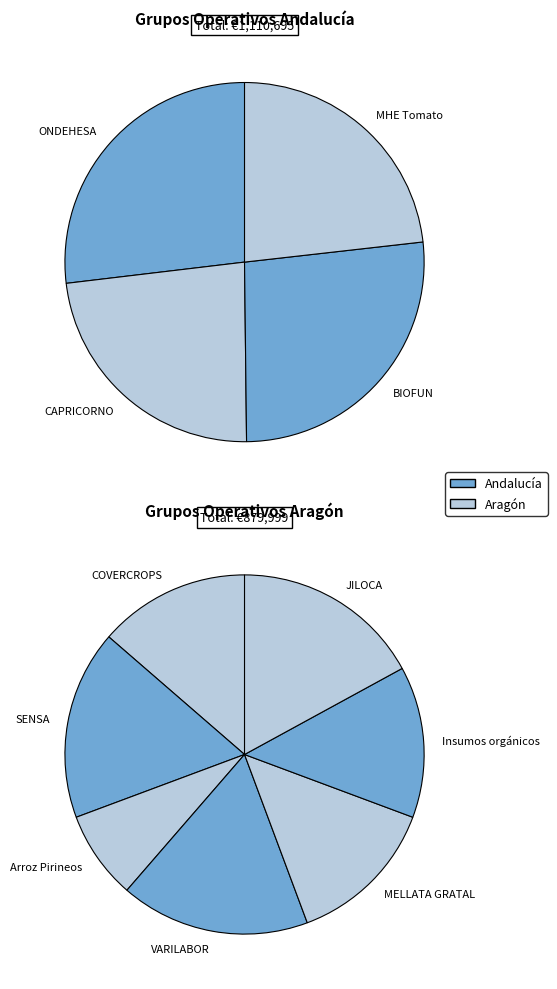

What is the smallest slice in the pie chart?

Arroz Pirineos